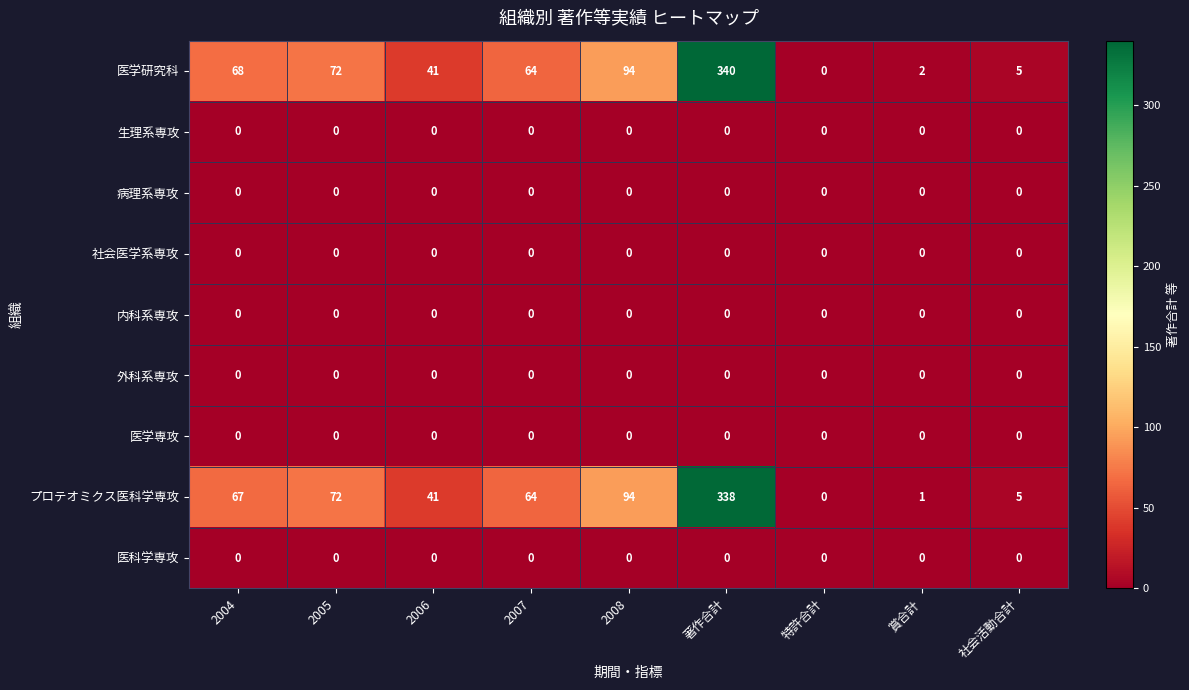

How many data points does each series have?

9